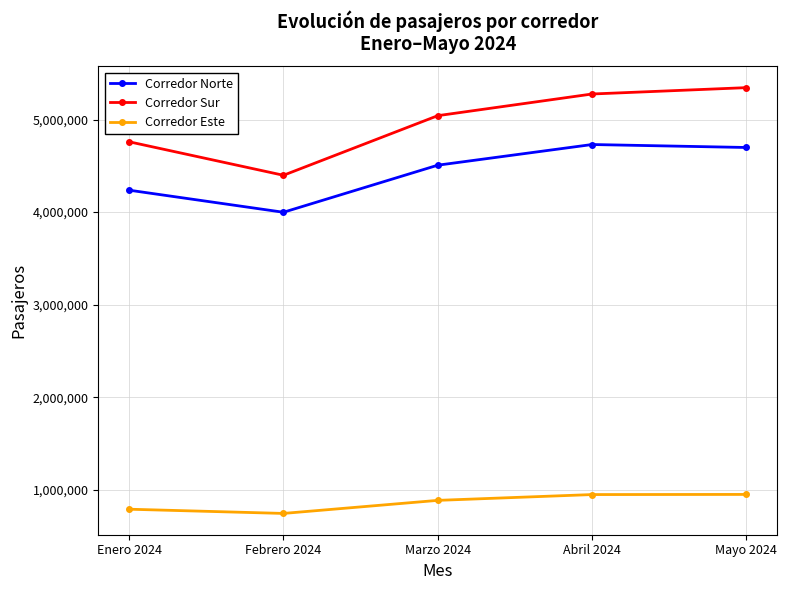

Where is the first local minimum for Corredor Norte?

Febrero 2024